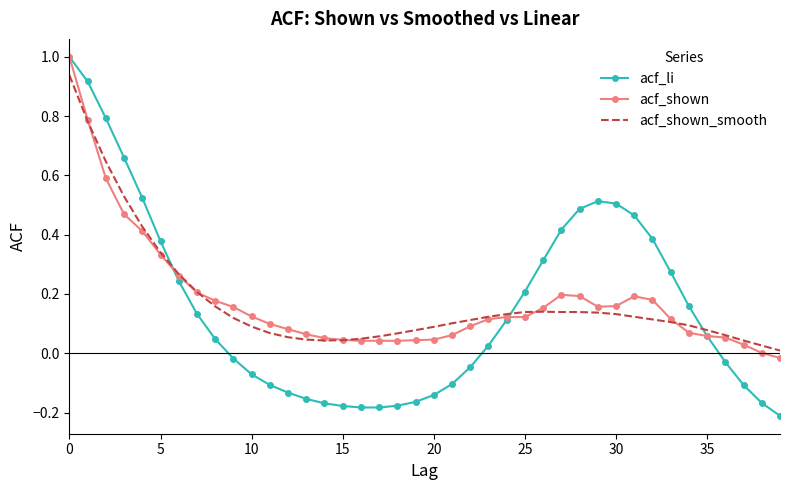

What is the maximum value shown in the chart?

1.0